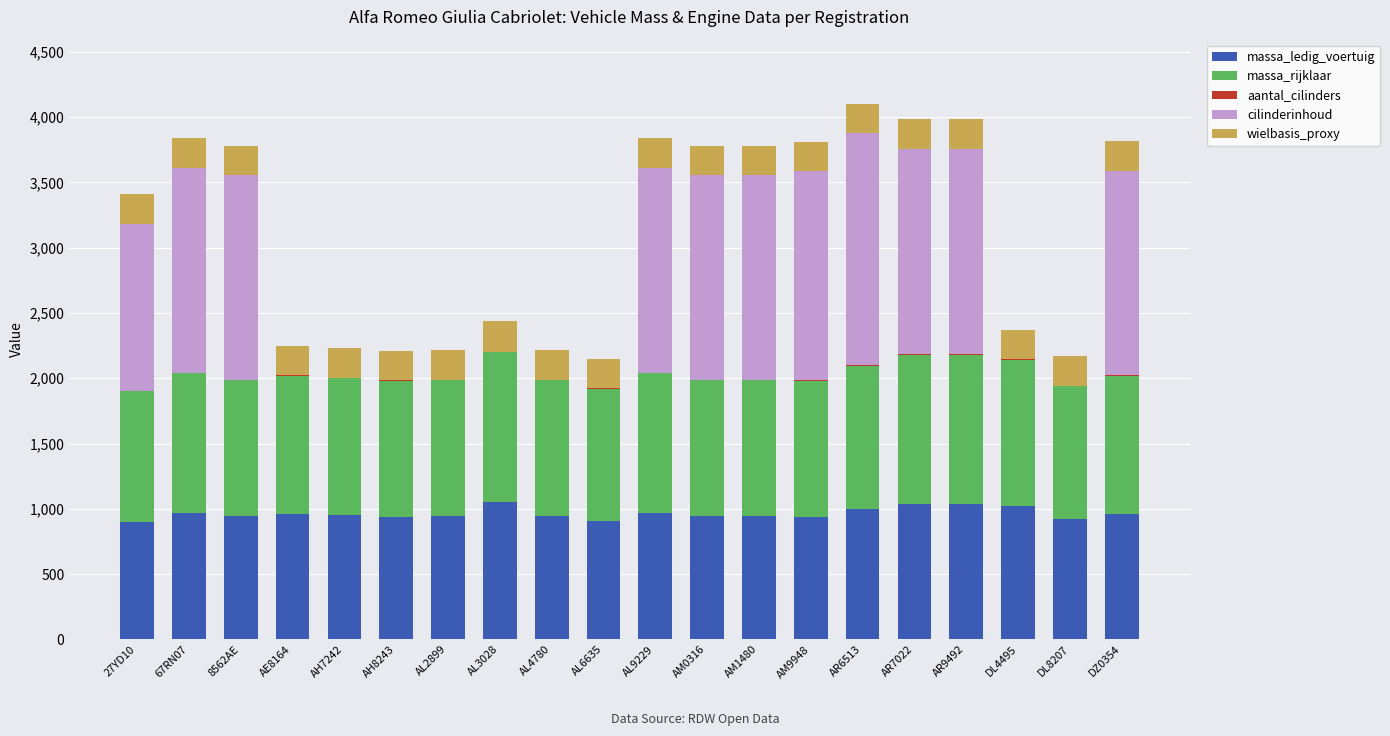

True or false: massa_ledig_voertuig has a value of 1438 at DL4495.

False